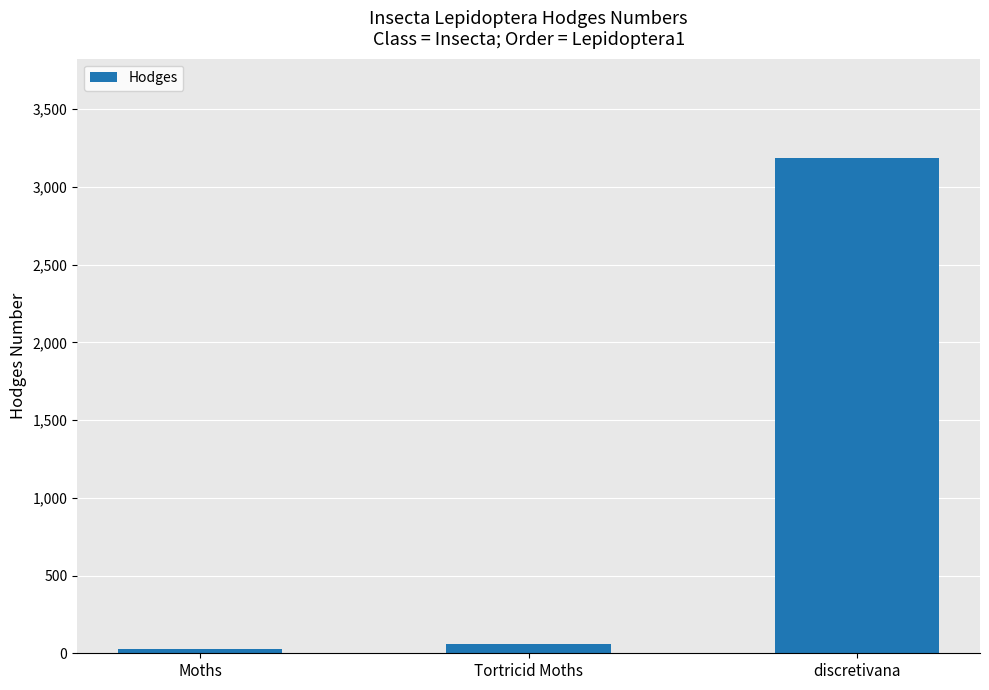

Are the bars horizontal?

No